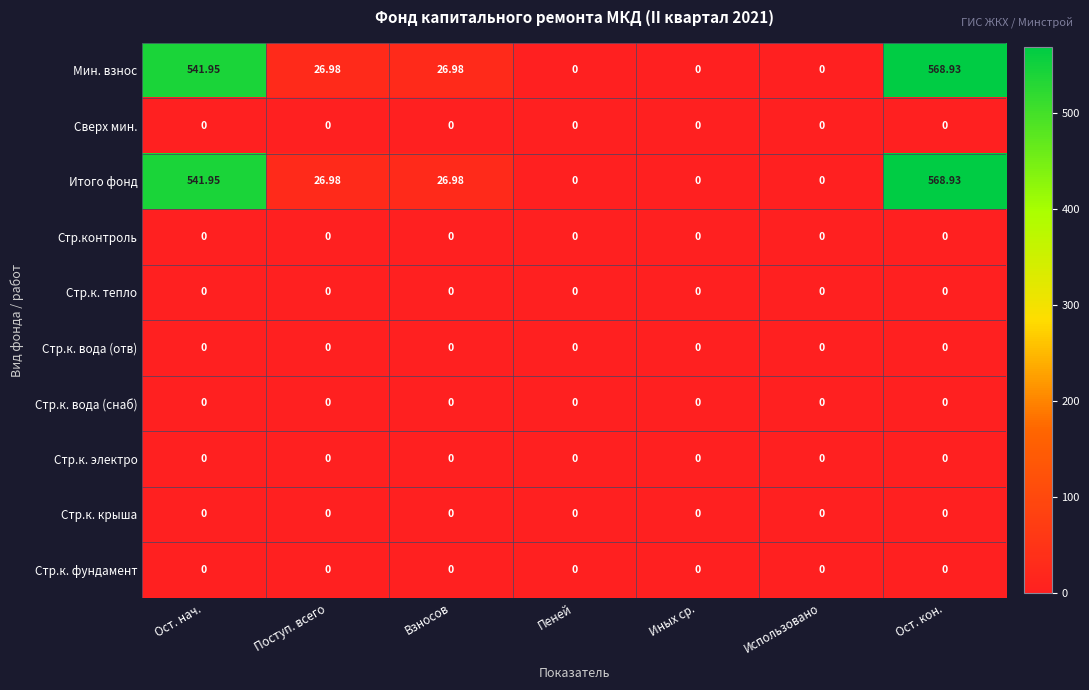

Is the value of Итого фонд at Ост. кон. greater than the value of Стр.к. вода (снаб) at Взносов?

Yes